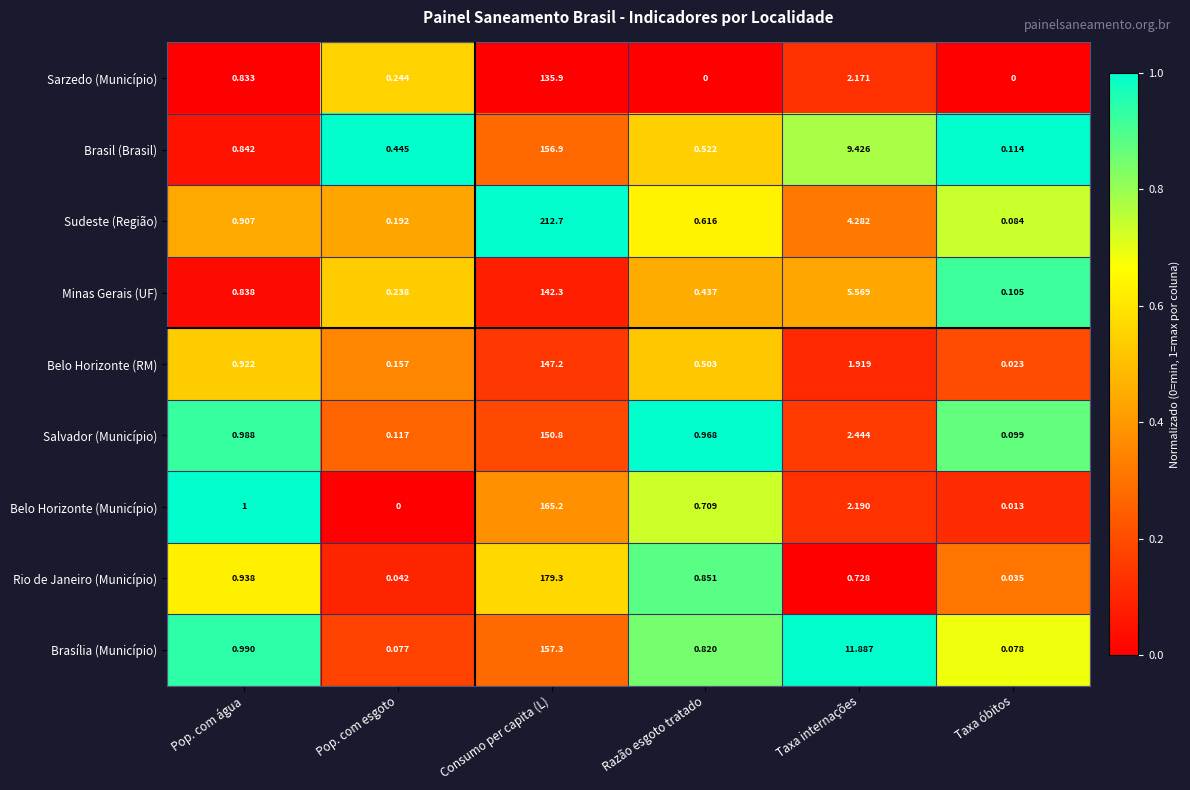

List the series in order of their peak value, highest first.

Sudeste (Região), Rio de Janeiro (Município), Belo Horizonte (Município), Brasília (Município), Brasil (Brasil), Salvador (Município), Belo Horizonte (RM), Minas Gerais (UF), Sarzedo (Município)